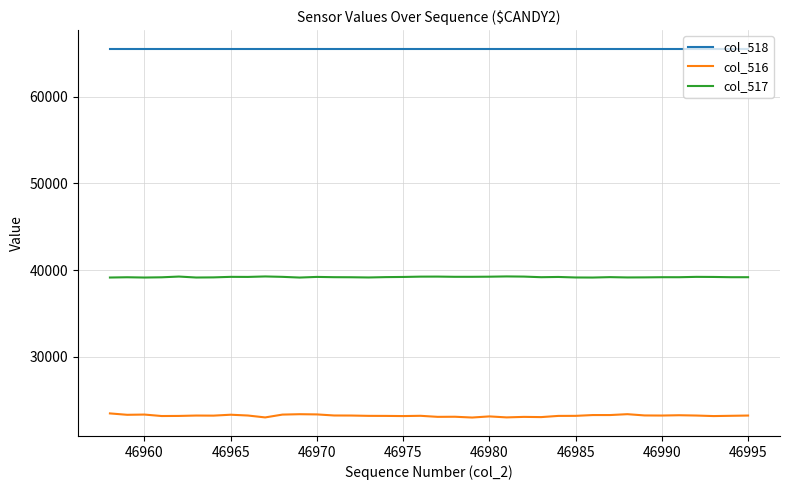

List the series in order of their peak value, lowest first.

col_516, col_517, col_518